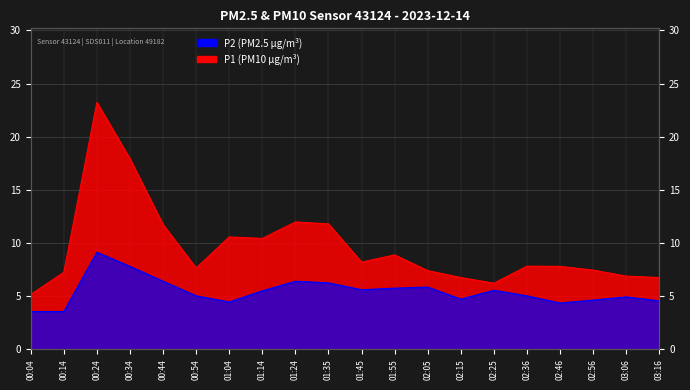

Count the number of data series in this chart.

2